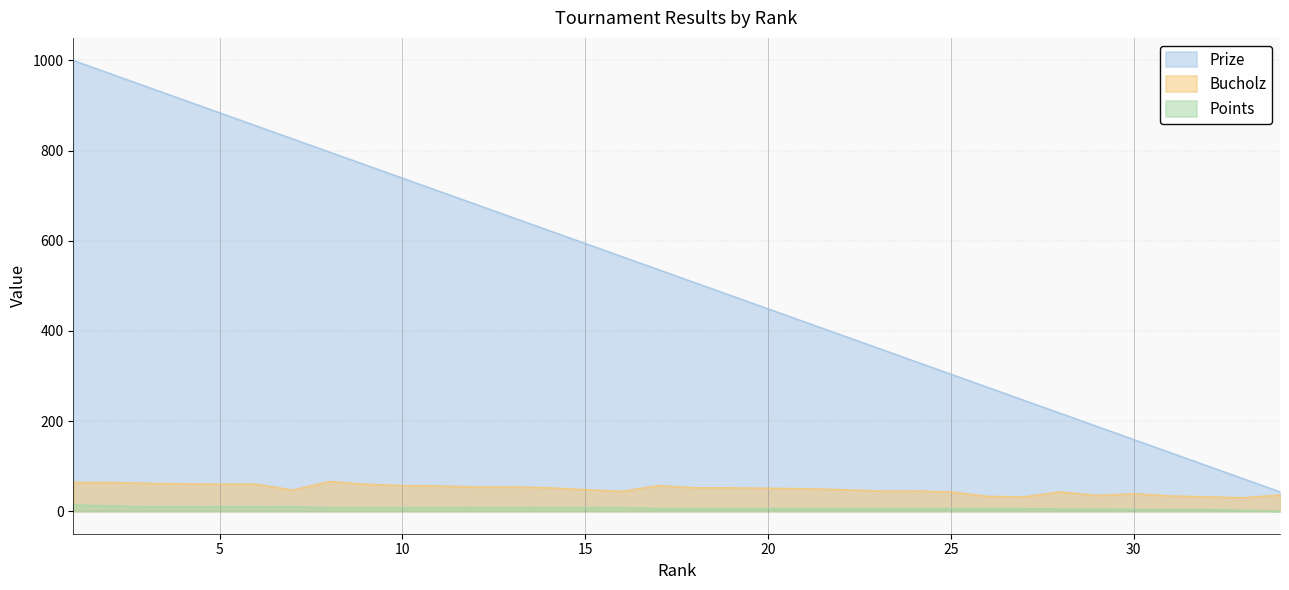

At which label does Prize first exceed 536?

1